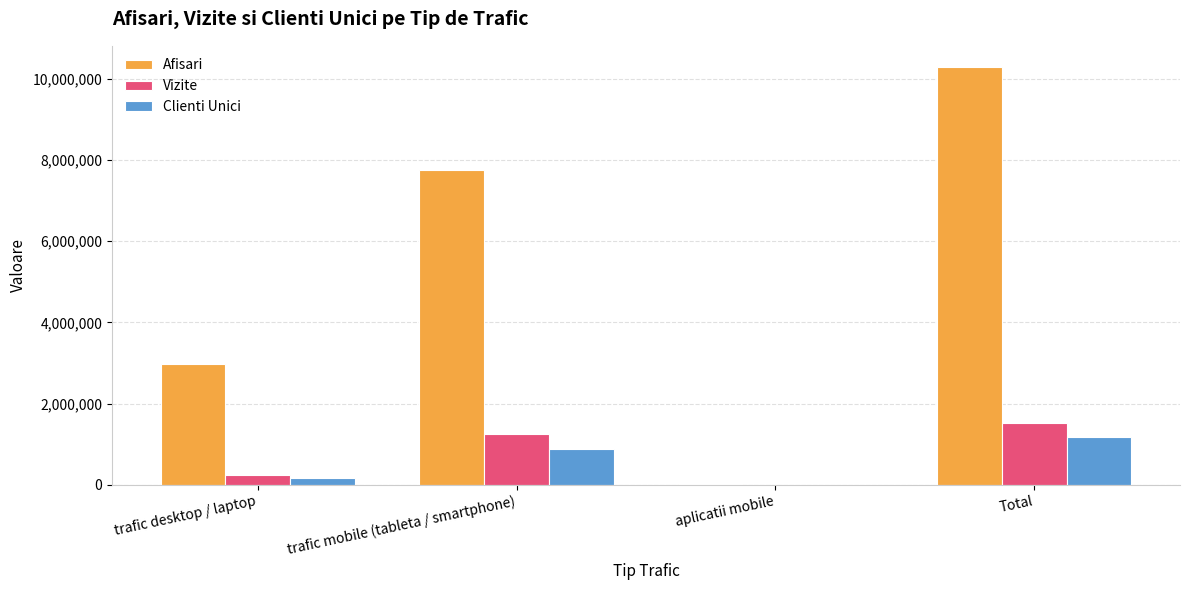

Is it true that Afisari equals 10297755 at Total?

True